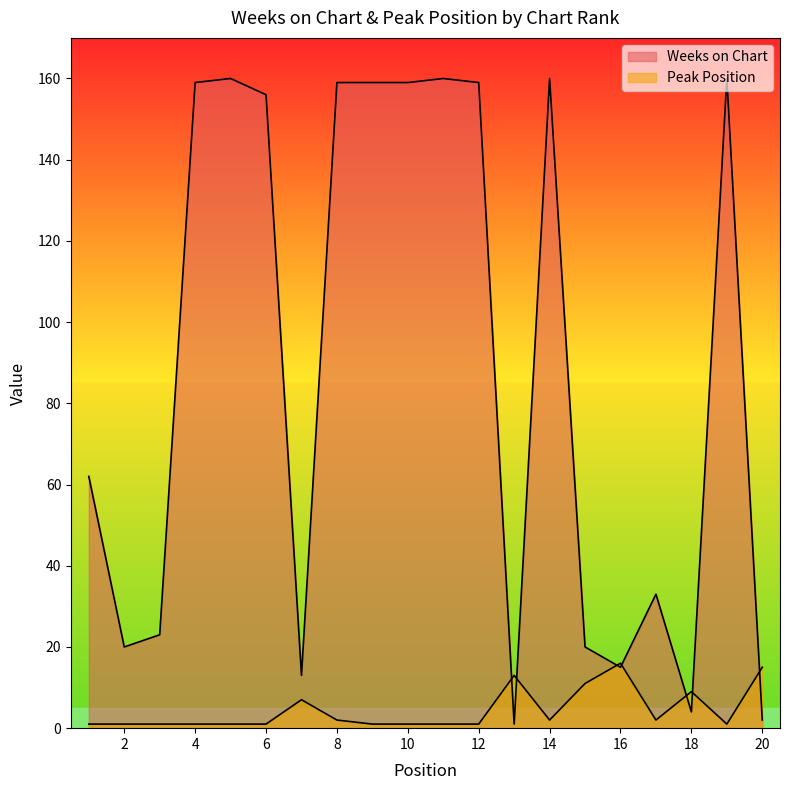

Which series ends up on top after the final intersection of Weeks on Chart and Peak Position?

Peak Position